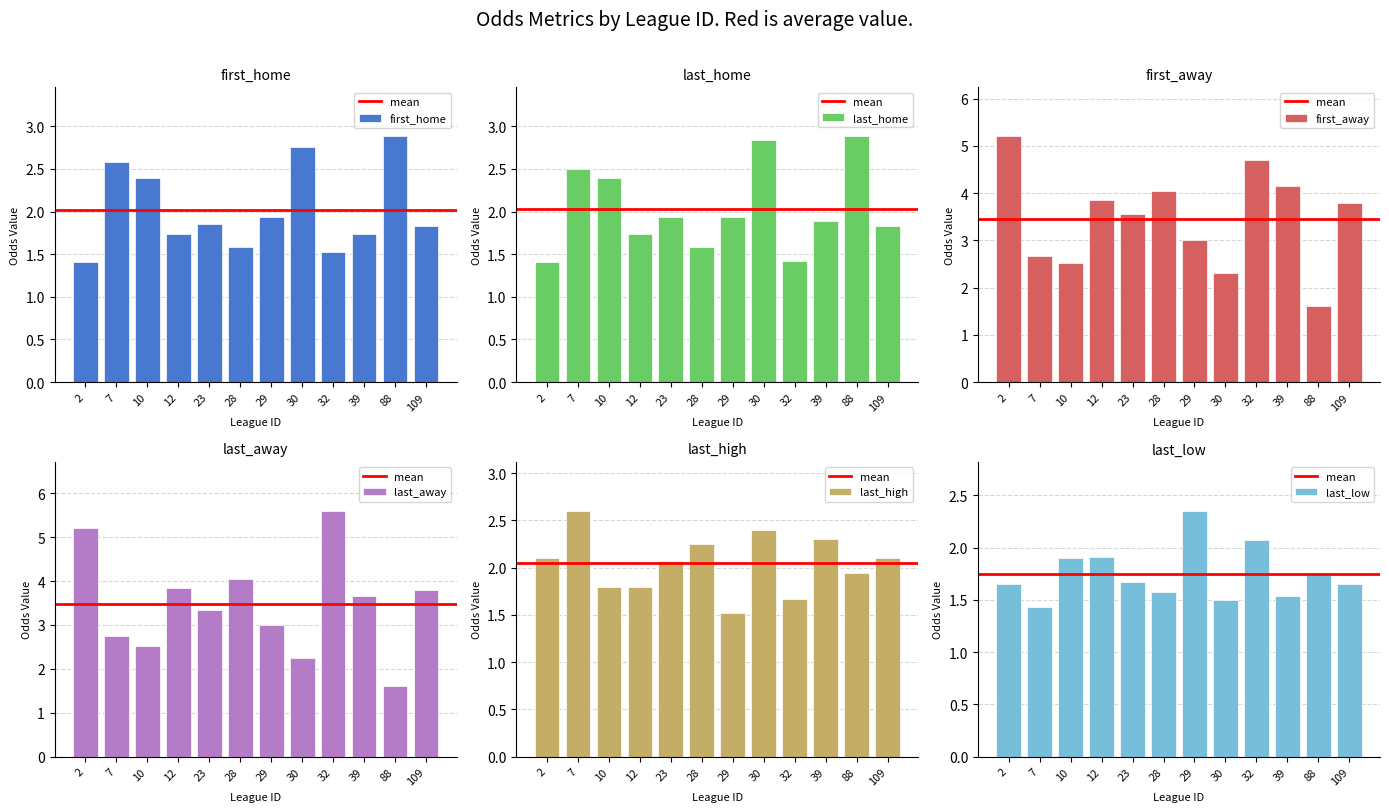

What is the minimum value shown in the chart?

1.4